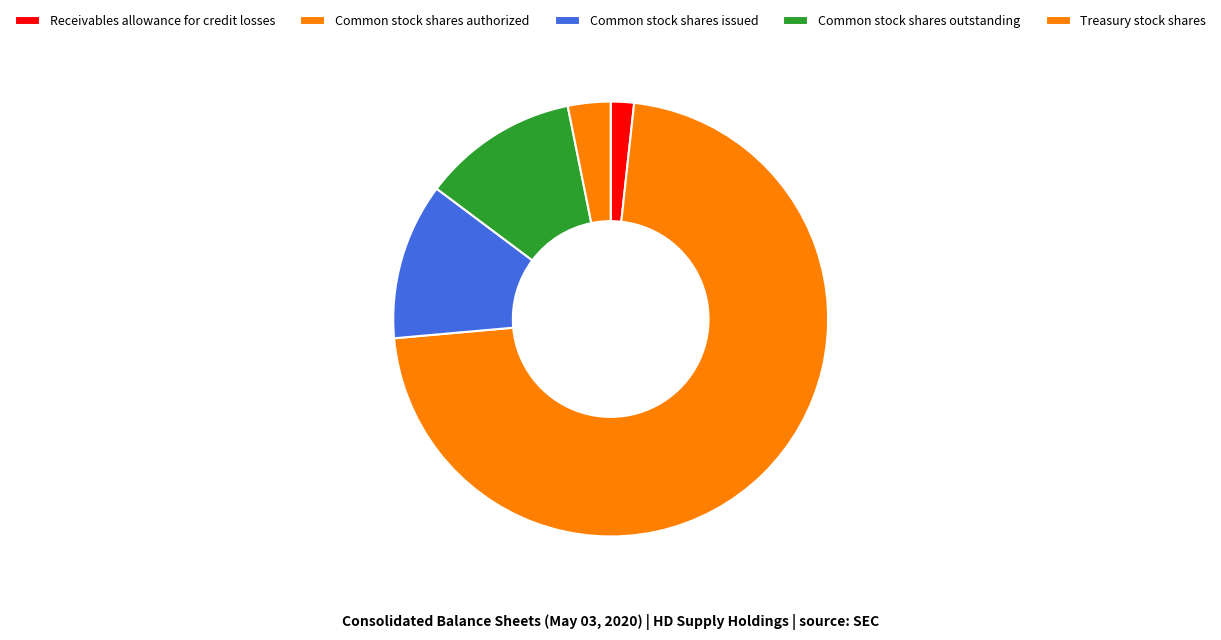

Approximately how many times larger is the value at Common stock shares issued compared to Receivables allowance for credit losses?

6.8